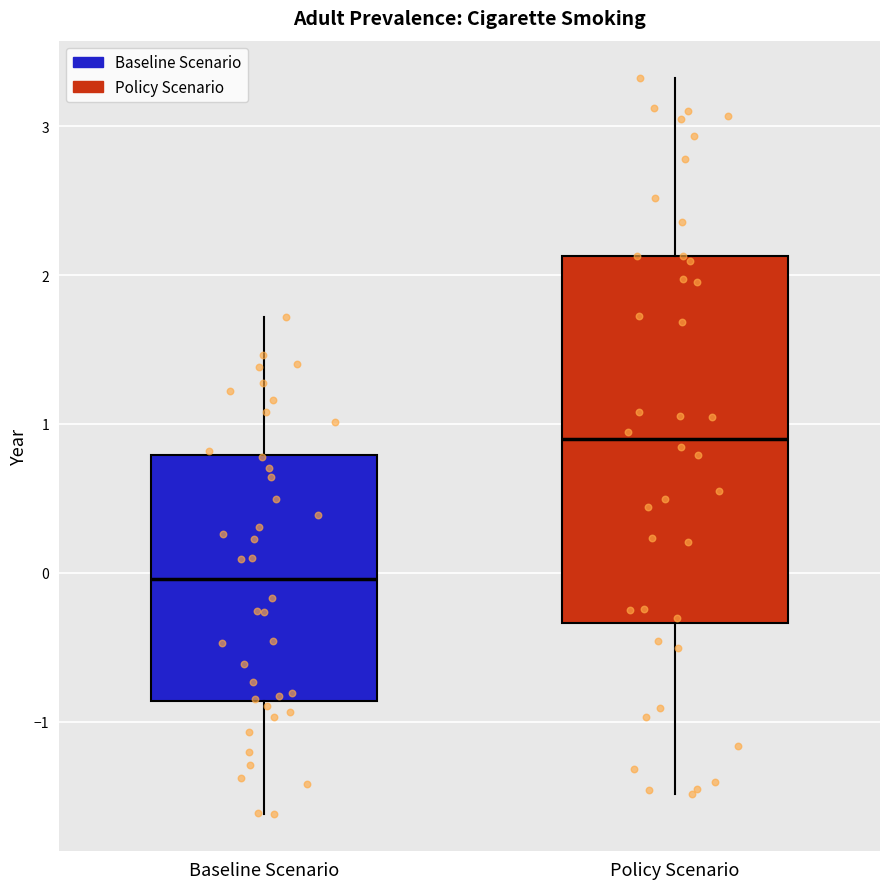

Which box has the highest median line?

Policy Scenario